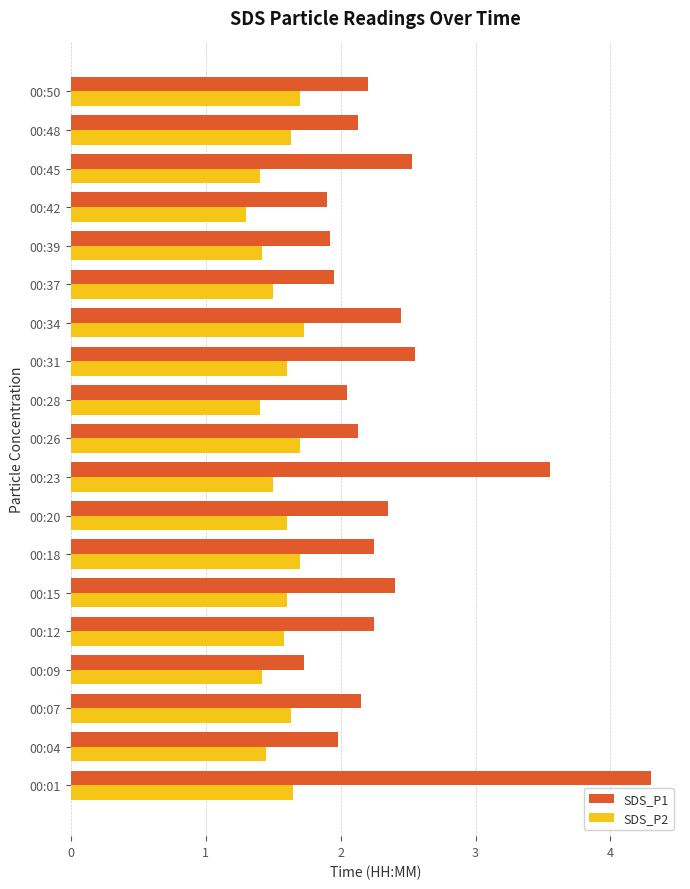

What is the lowest value of the SDS_P2 series?

1.3